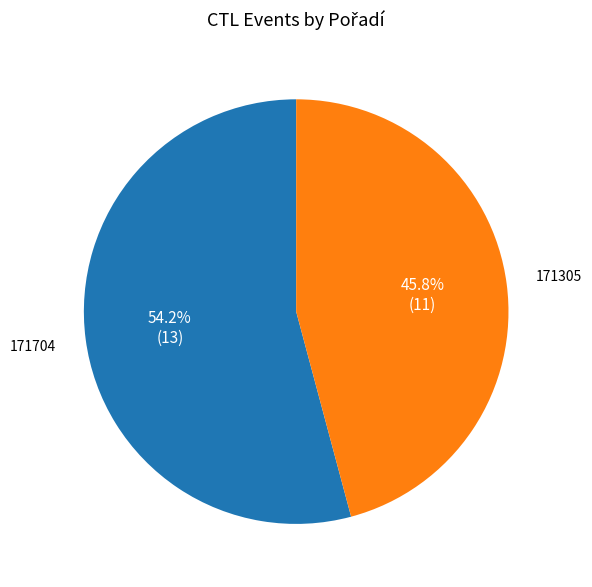

What is the ratio of the value at 171704 to the value at 171305?

1.2